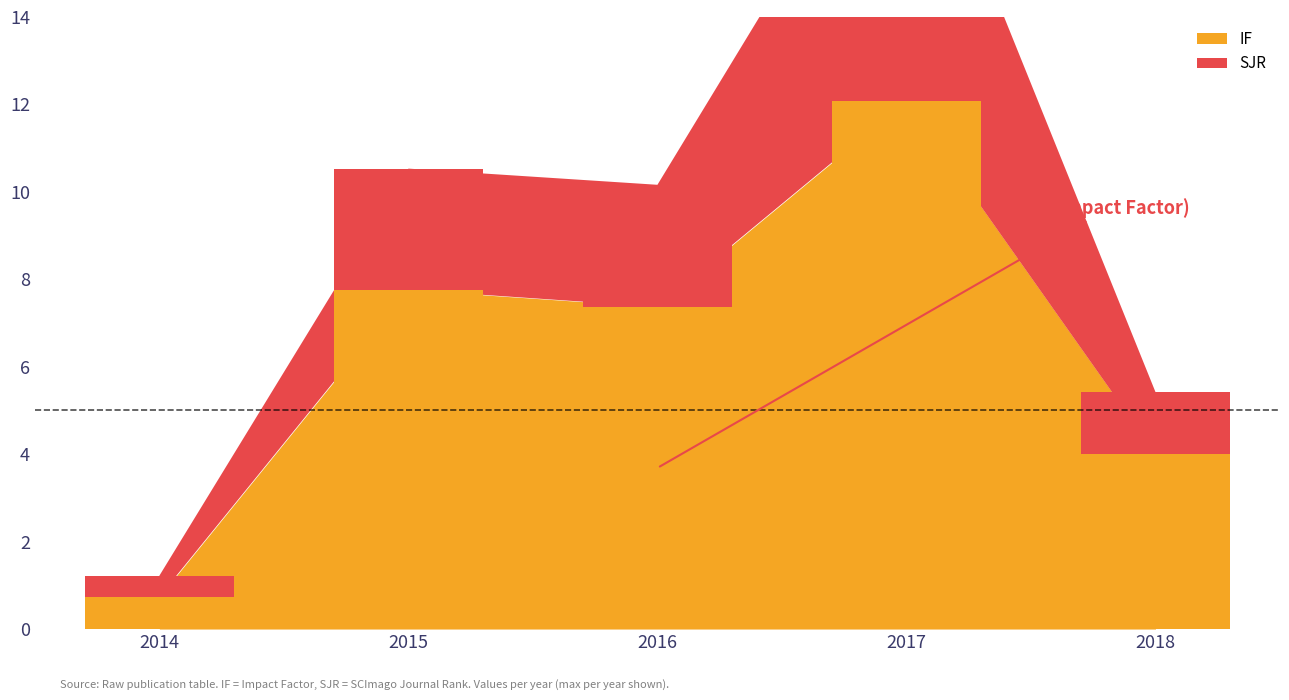

What is the total value across all series at 2018?

5.4